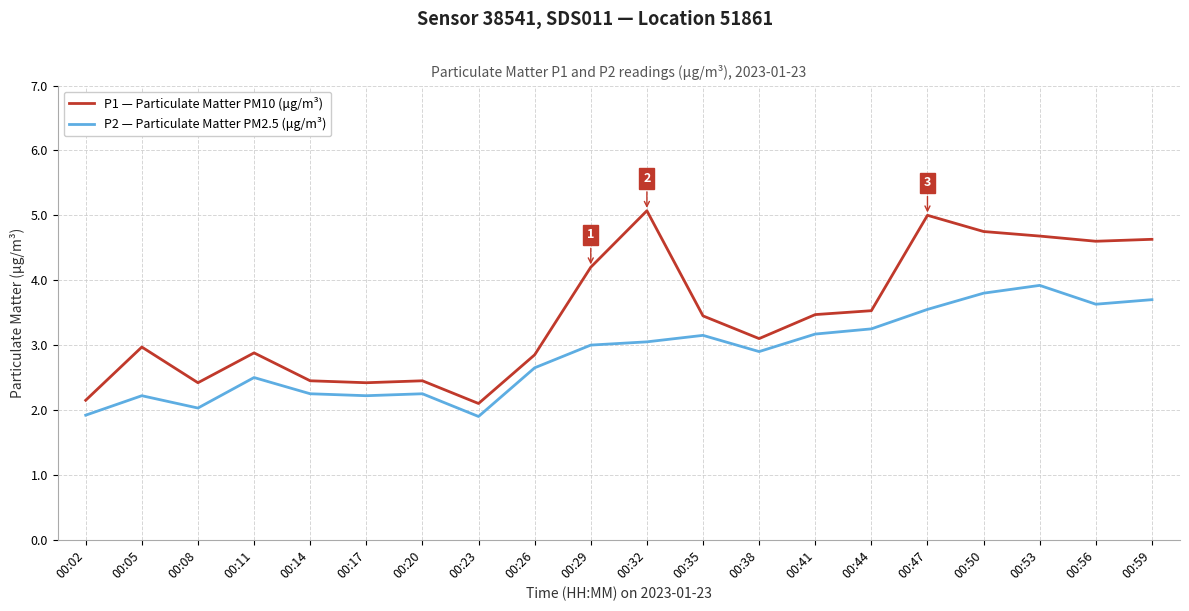

What is the difference between the P1 — Particulate Matter PM10 (μg/m³) values at 00:26 and 00:50?

1.9